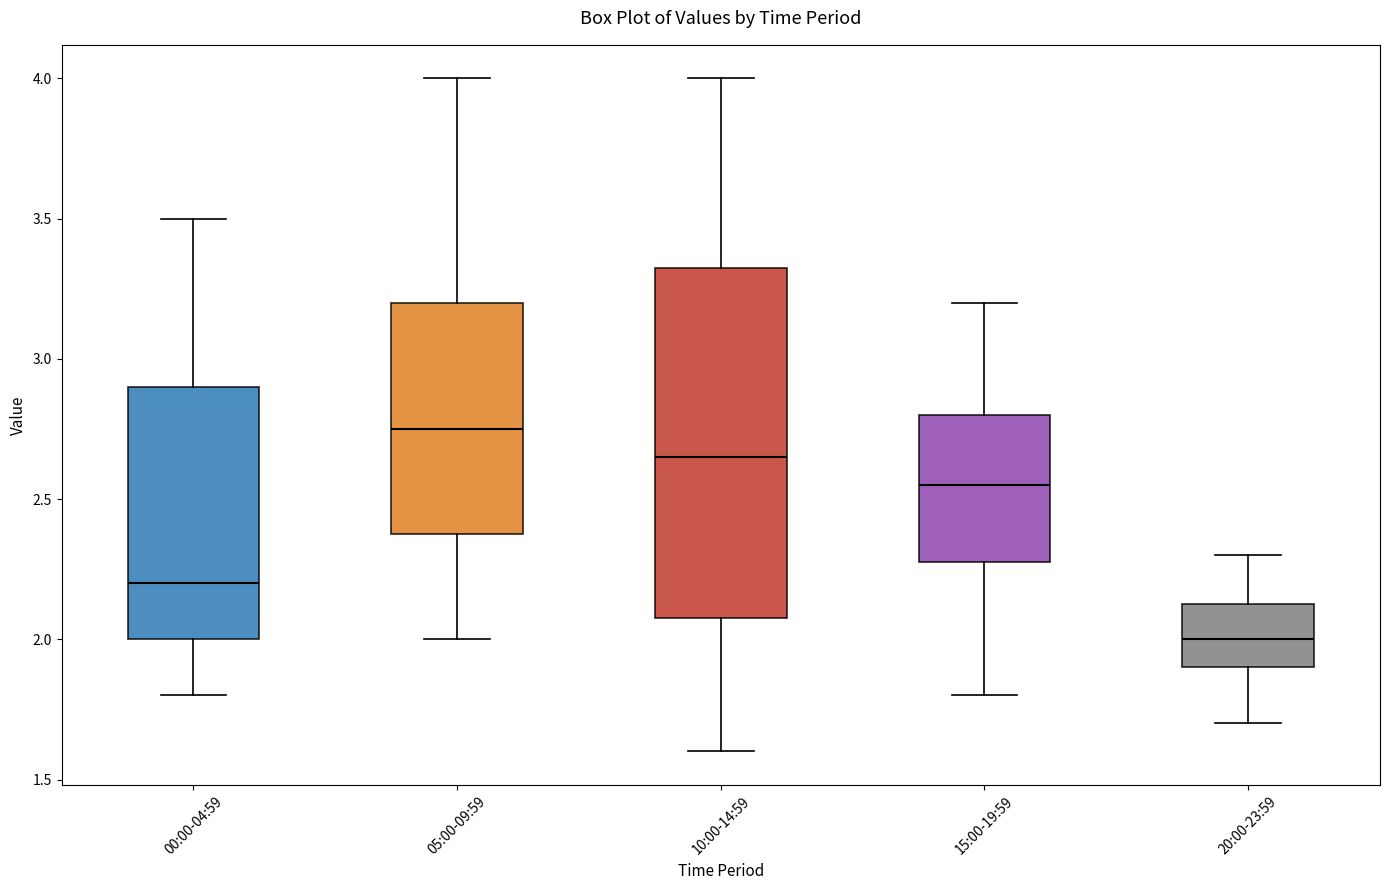

Which box is the tallest, from its lower edge to its upper edge?

10:00-14:59